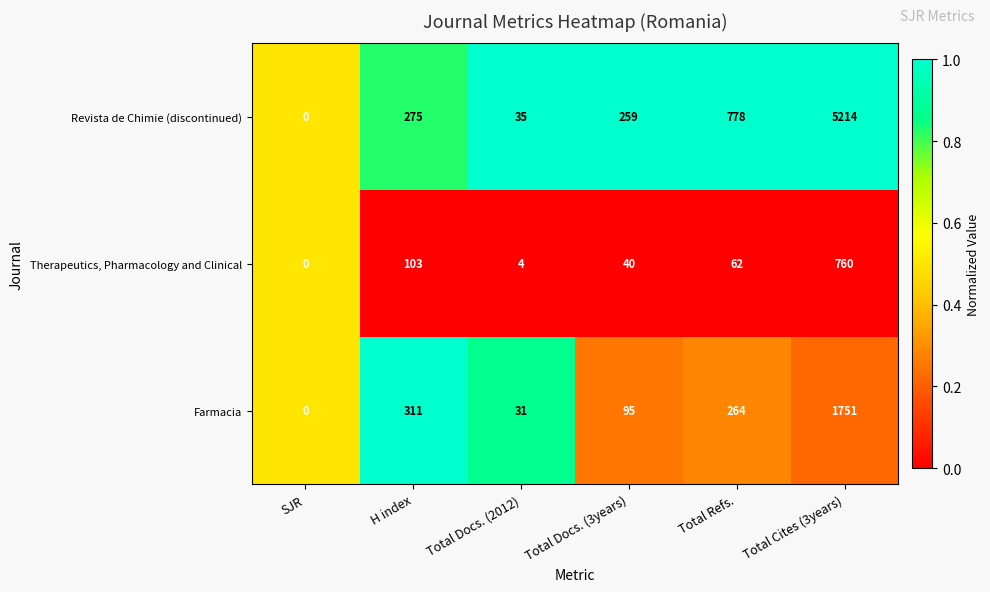

Rank the series by their average value, from highest to lowest.

Revista de Chimie (discontinued), Farmacia, Therapeutics, Pharmacology and Clinical